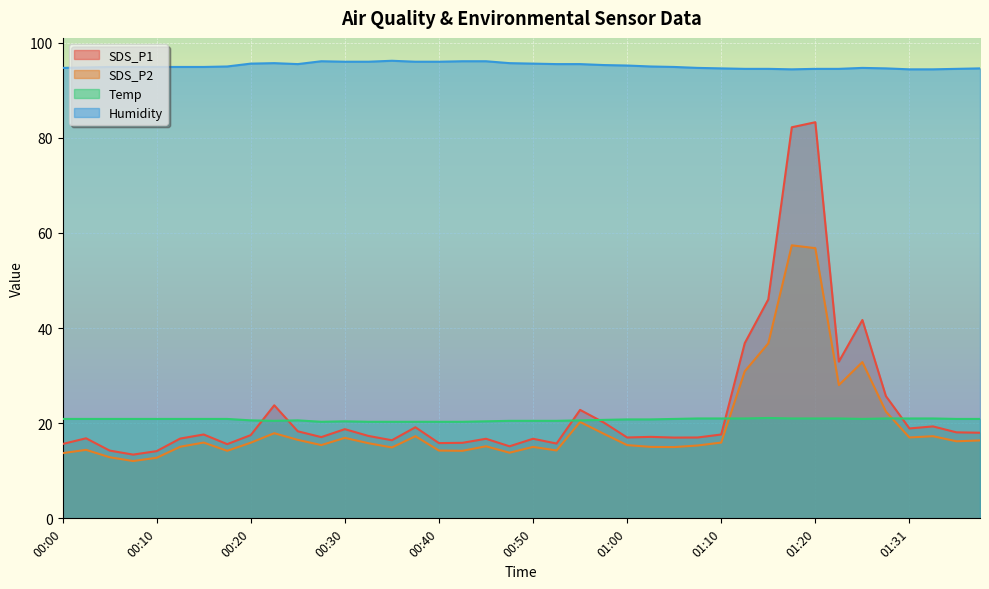

True or false: Humidity and Temp cross at least once.

False